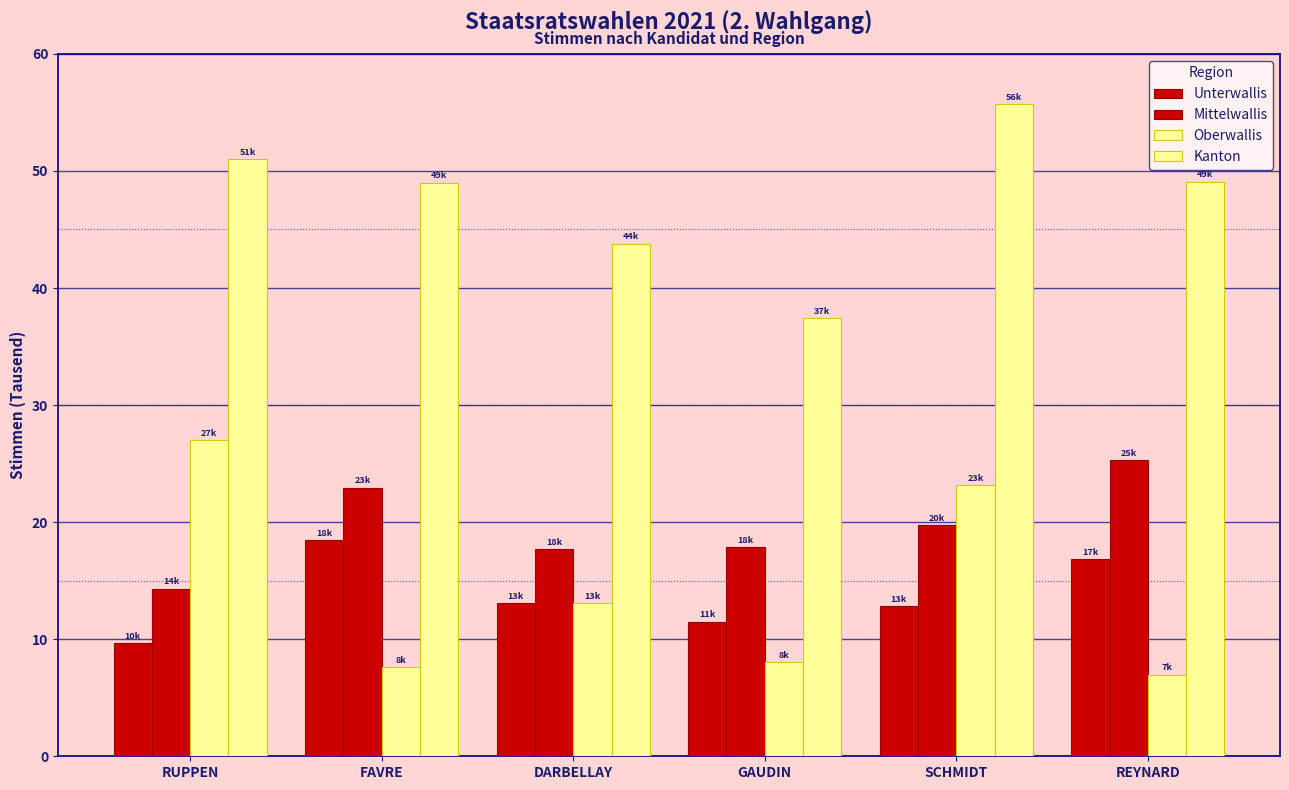

What is the spread (max minus min) of values at RUPPEN?

41324